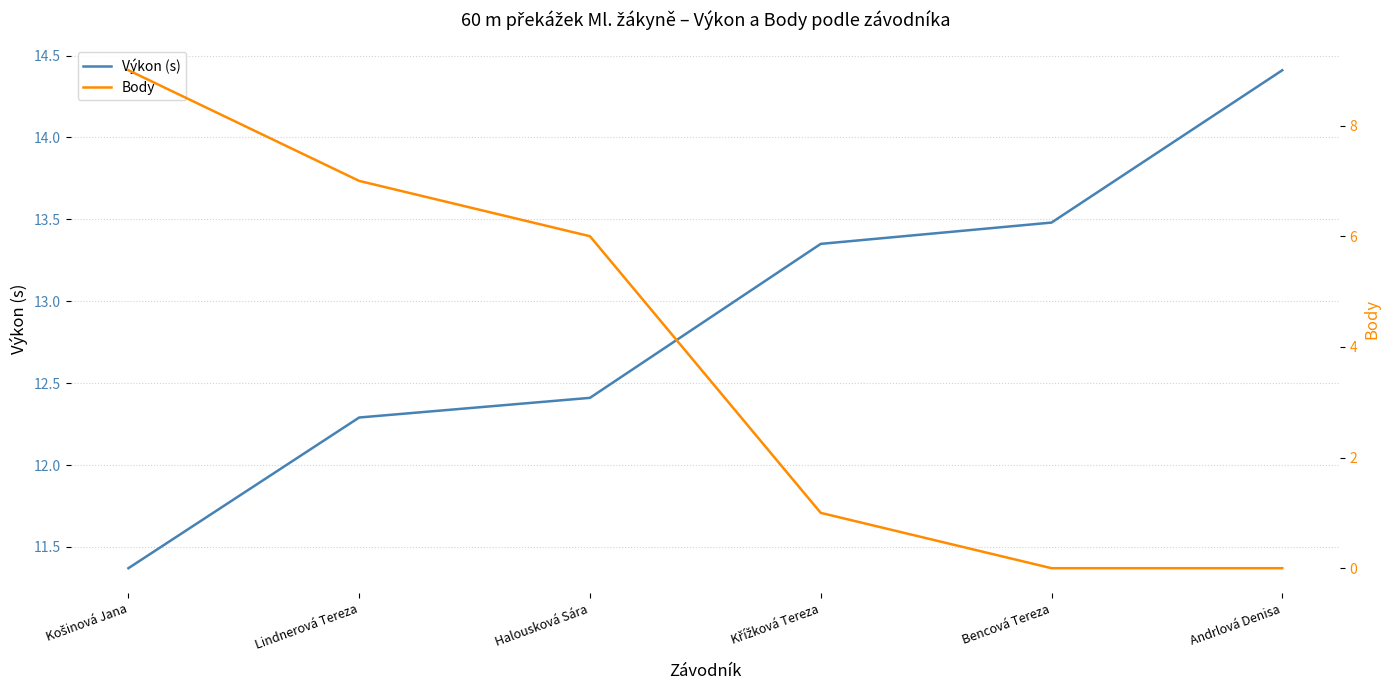

What is the difference between the highest and lowest values at Halousková Sára?

6.4